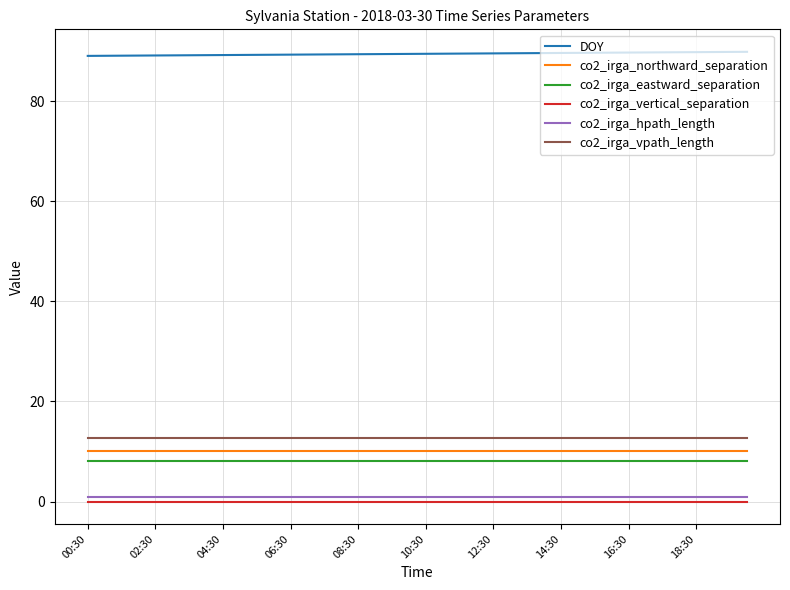

True or false: co2_irga_hpath_length and co2_irga_vpath_length cross at least once.

False